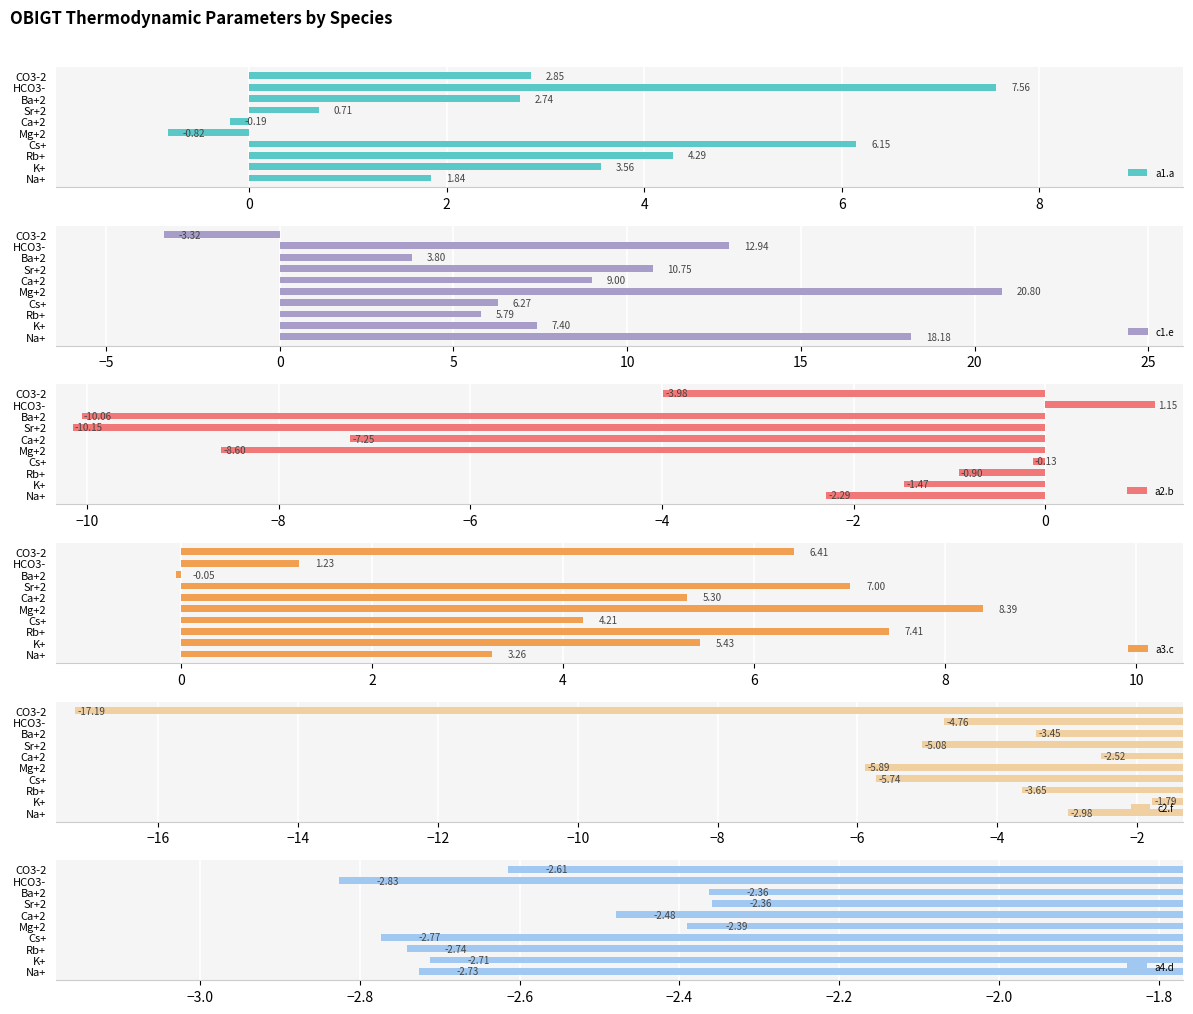

Is the value of a2.b at 0 greater than the value of c2.f at 8?

Yes